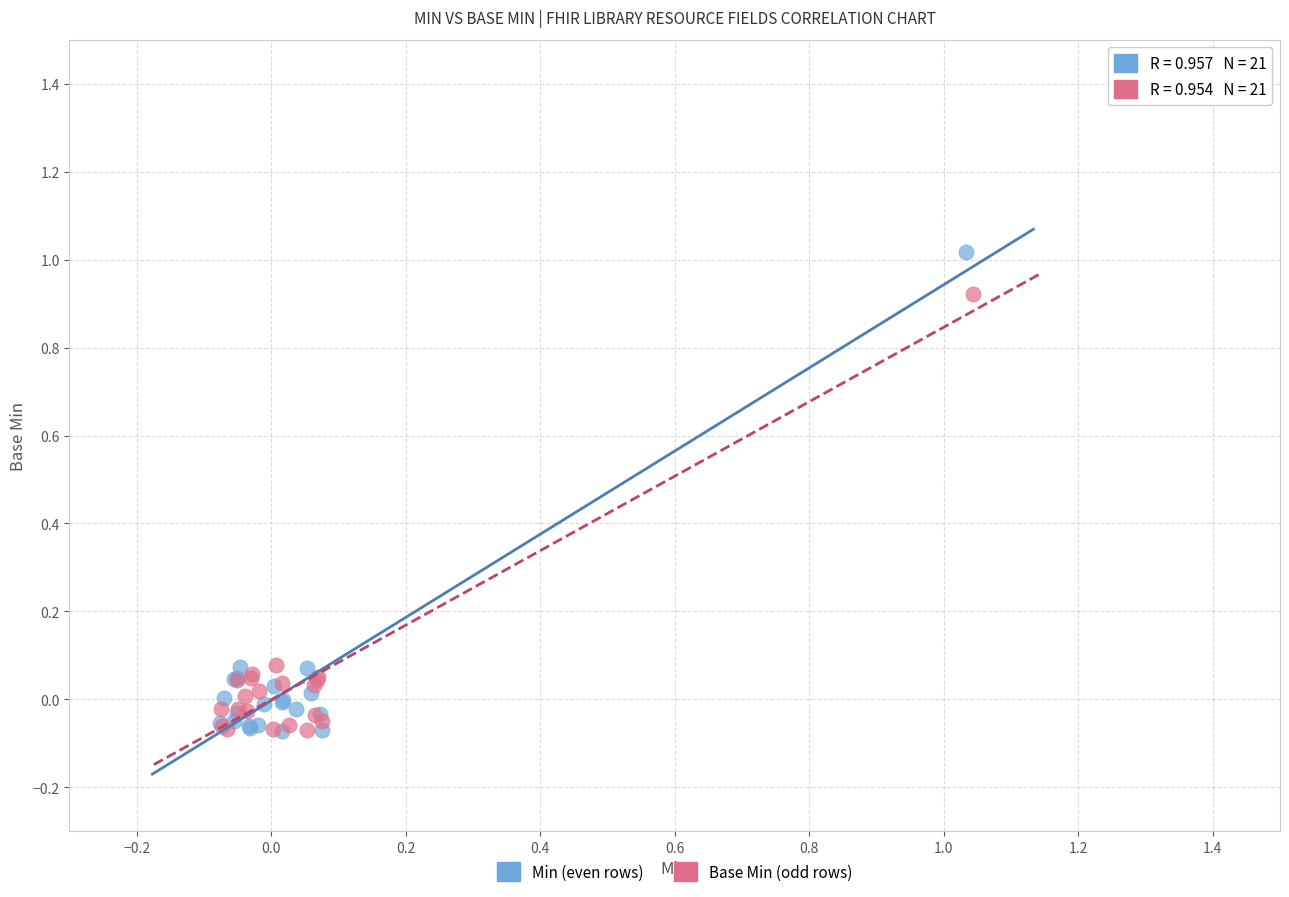

Which series contains the highest Y value?

Min (even rows)